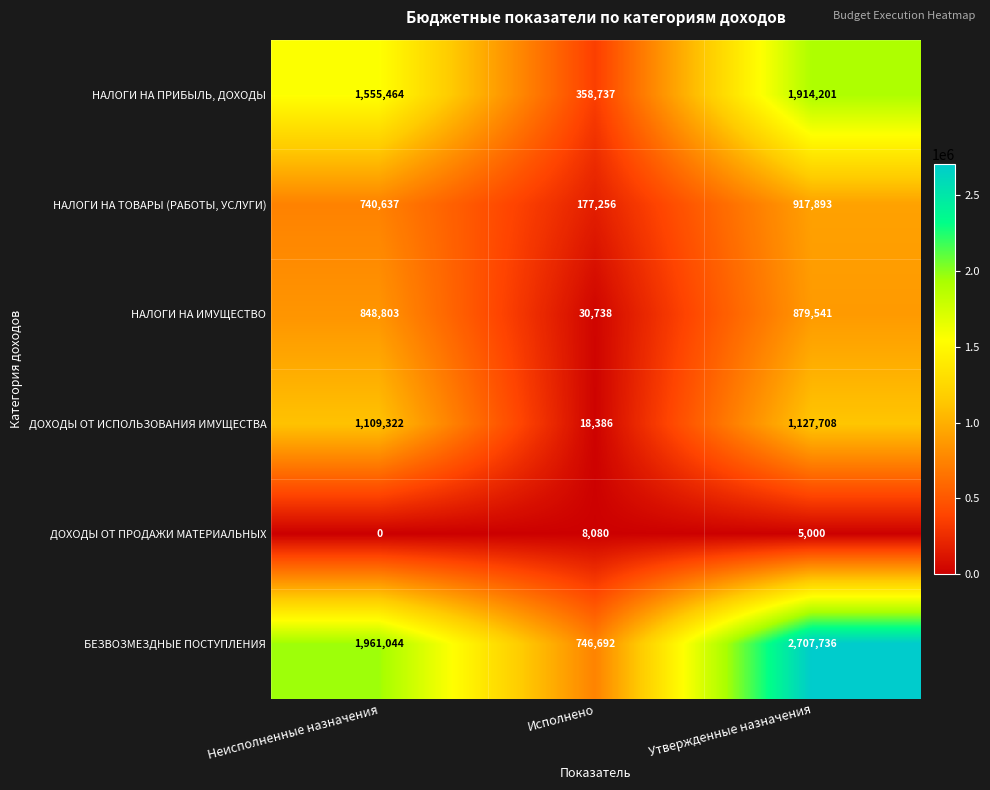

Which series has the largest total across all categories?

БЕЗВОЗМЕЗДНЫЕ ПОСТУПЛЕНИЯ